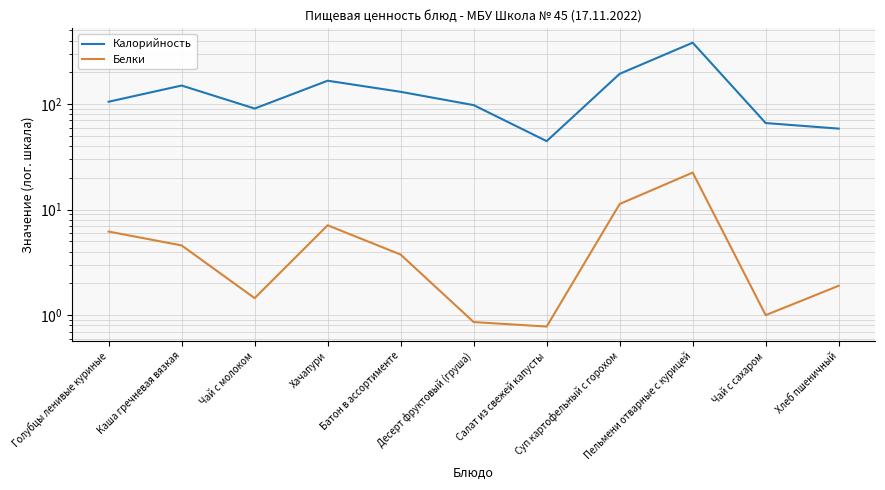

Where is the first local maximum for Калорийность?

Каша гречневая вязкая